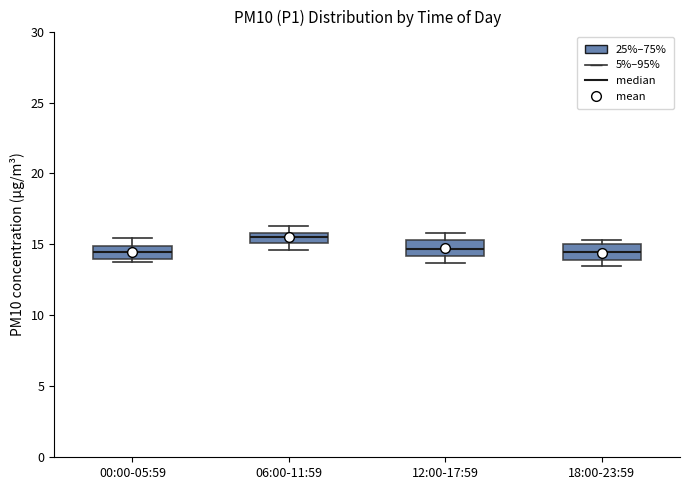

Where is the upper edge of the box for 12:00-17:59 on the y-axis? The values are not printed on the chart, so give them approximately, as read against the axis.

15.5